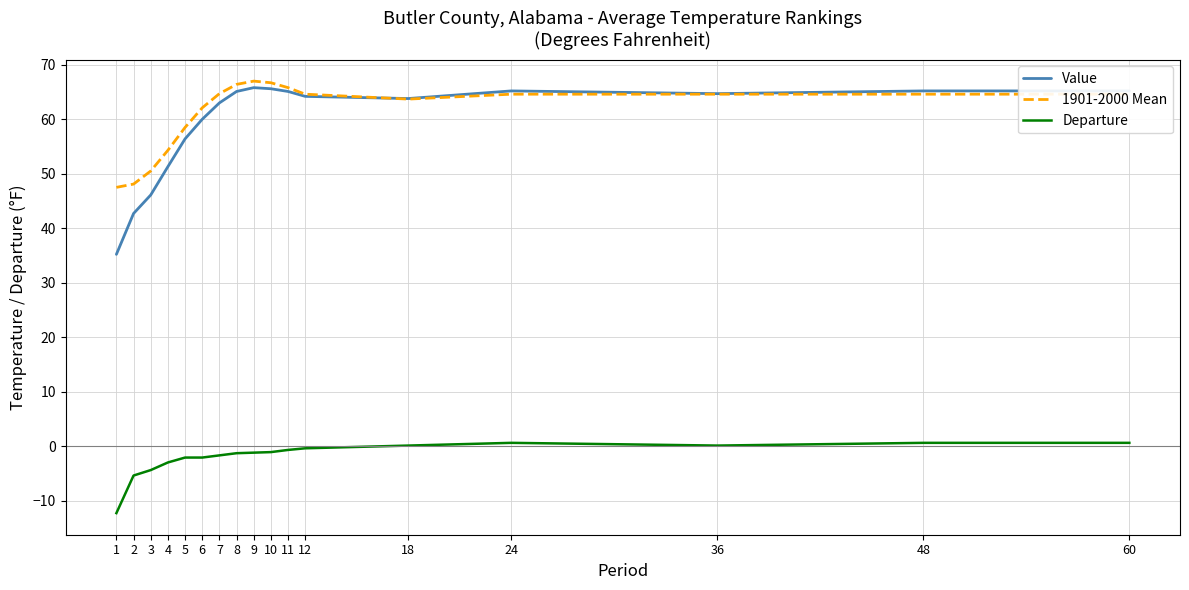

The Value series shows 86.0 at 4. True or false?

False